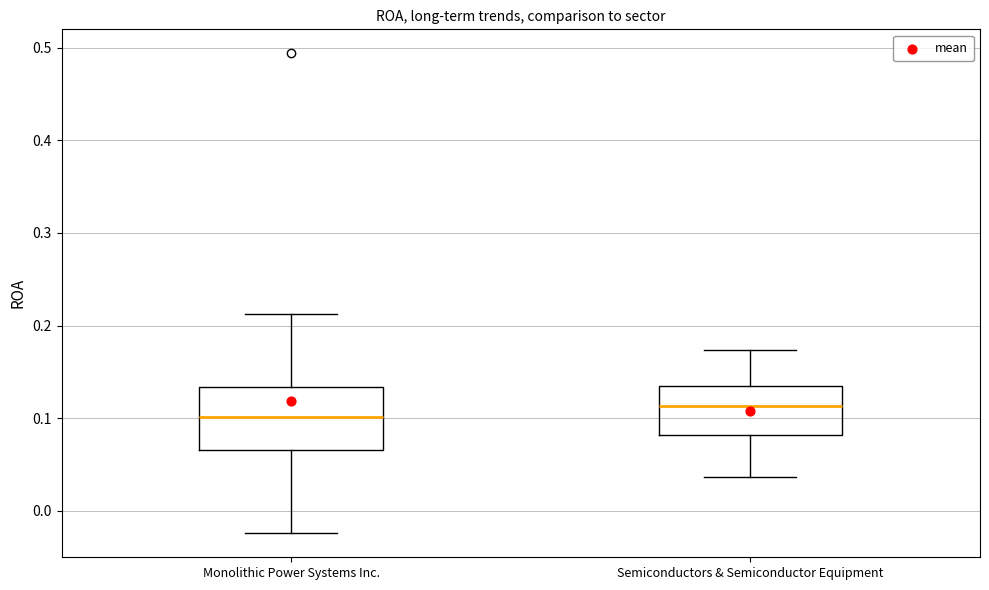

Reading left to right, transcribe this box plot: for each box, give where its median line is, the range the box spans, and where its two whiskers end, as read against the y-axis. The values are not printed on the chart, so give them approximately, as read against the axis.

Monolithic Power Systems Inc.: median 0.10, box 0.07 to 0.13, whiskers -0.02 to 0.21
Semiconductors & Semiconductor Equipment: median 0.11, box 0.08 to 0.13, whiskers 0.04 to 0.17